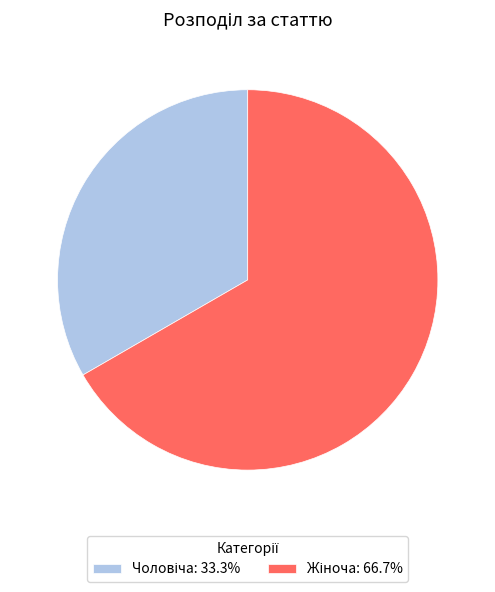

Does any single category account for the majority?

Yes